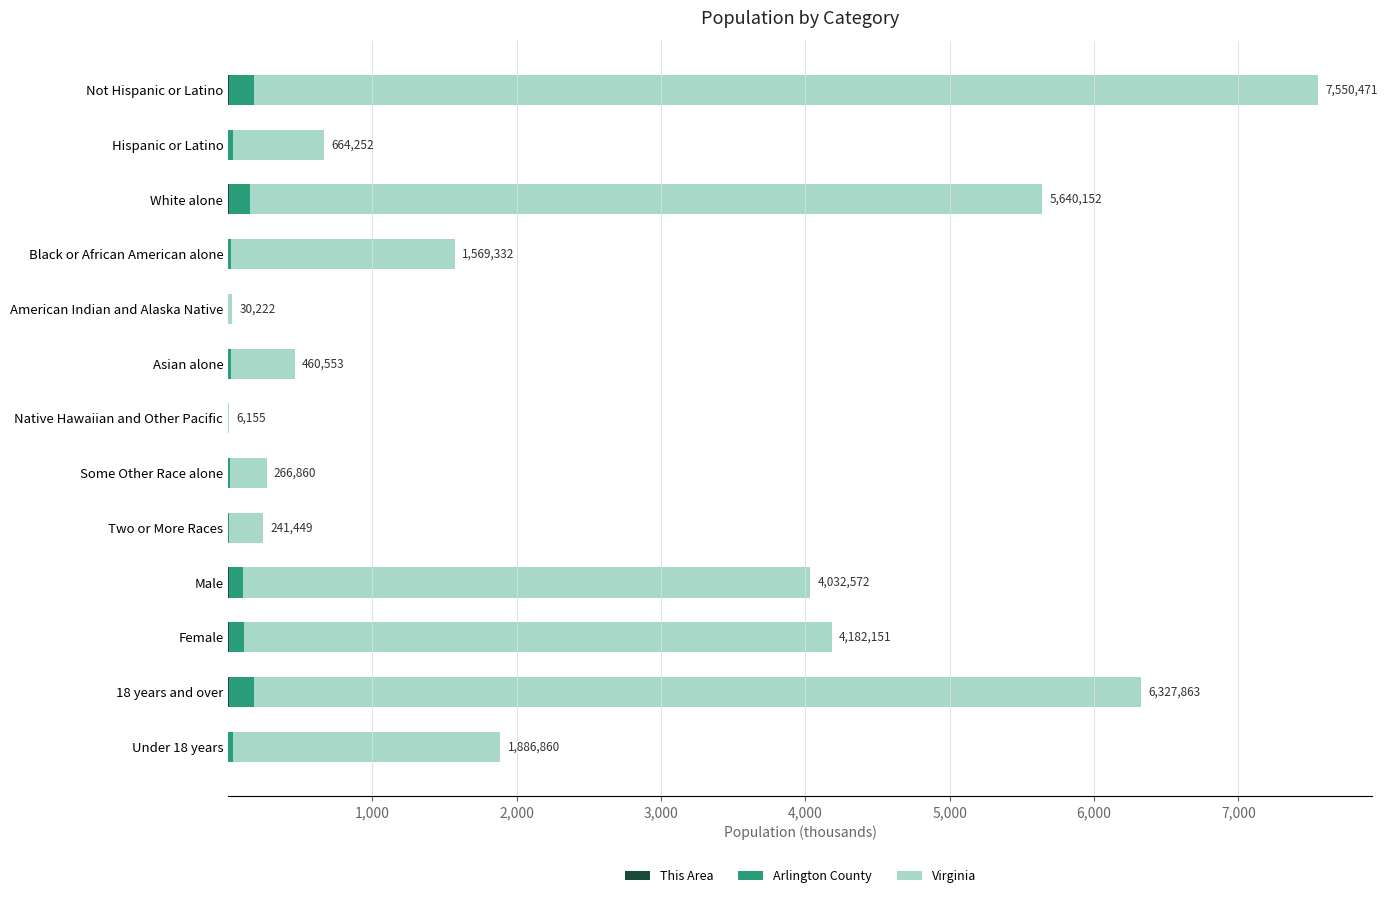

At which category is the sum across all series the highest?

Not Hispanic or Latino